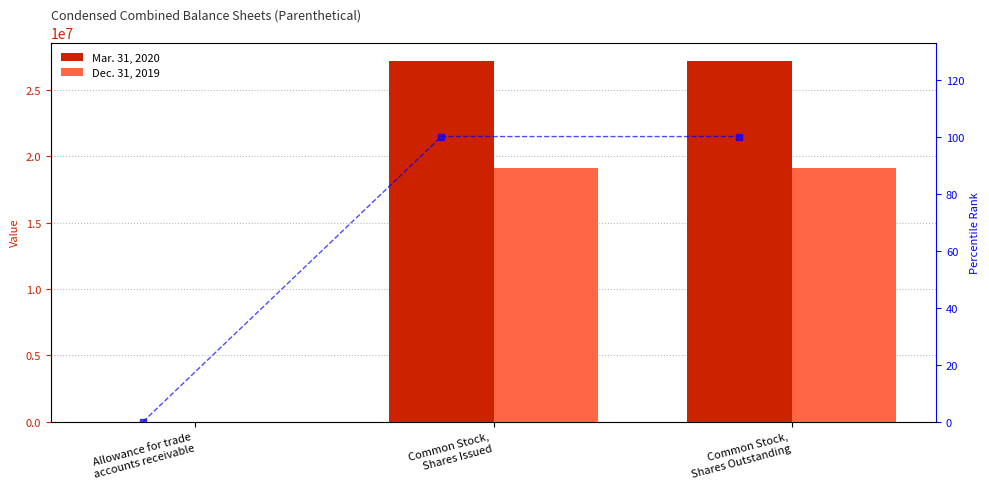

At how many categories does at least one series exceed 19000552?

2